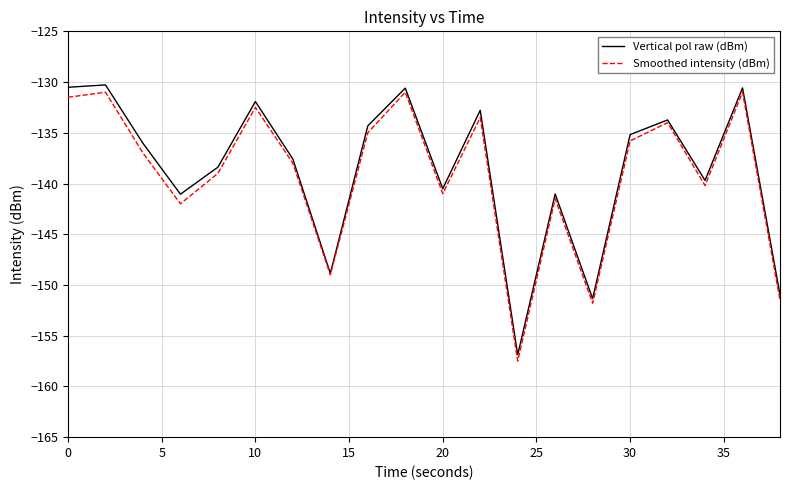

True or false: Smoothed intensity (dBm) has more than 0 interior local peaks.

True